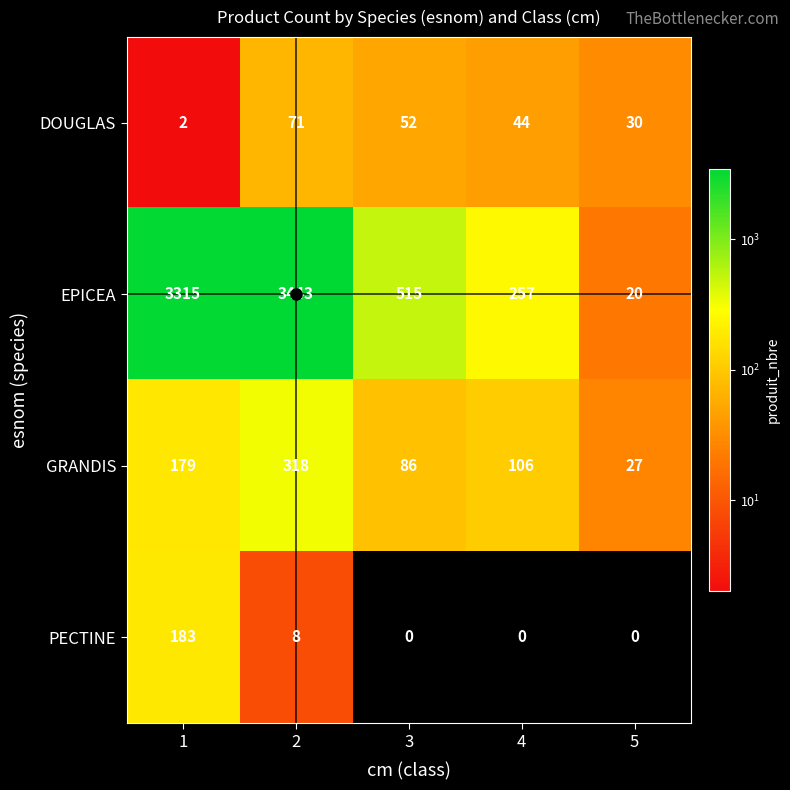

The EPICEA series shows 32 at 5. True or false?

False